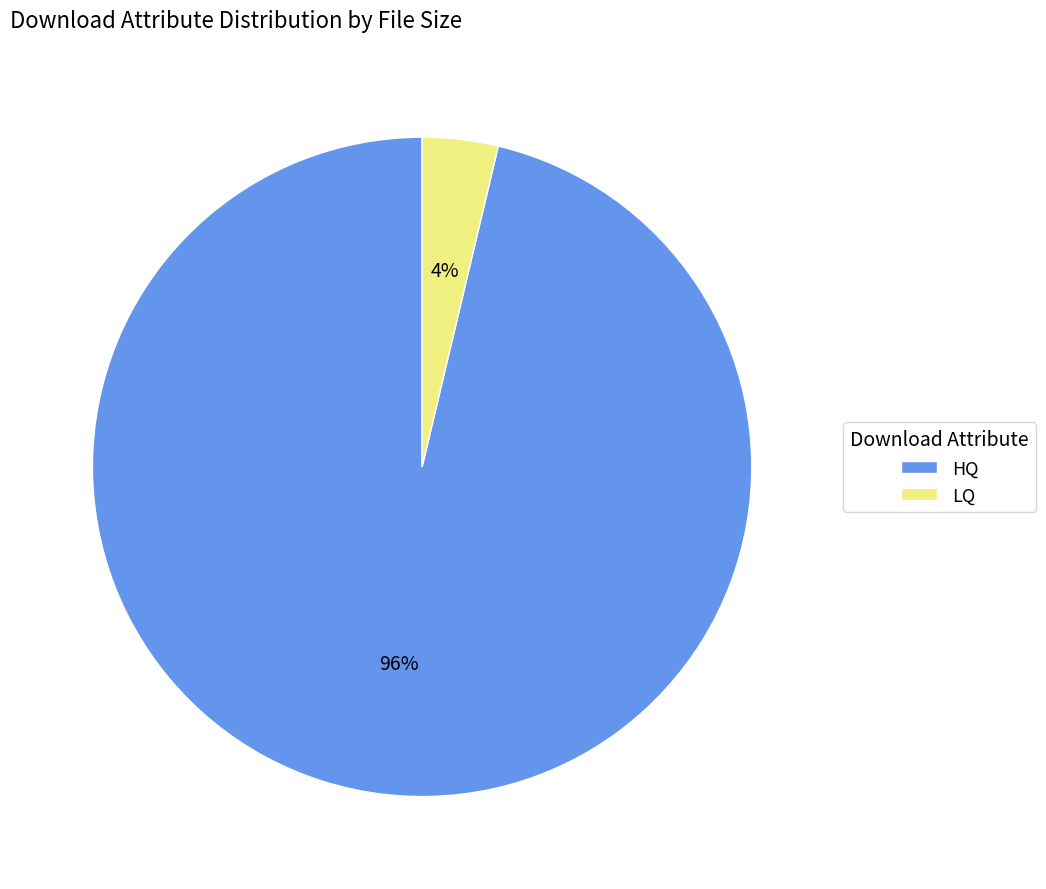

How many segments does this pie chart have?

2